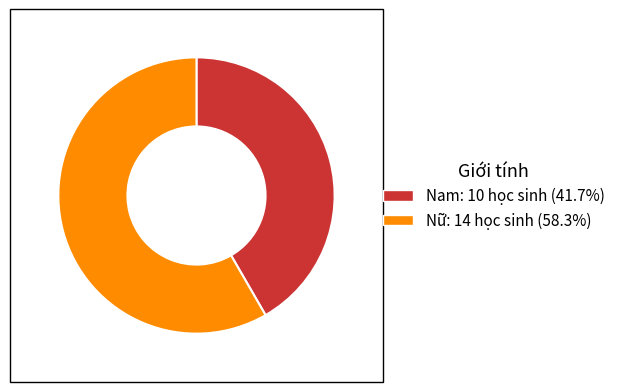

Rank the categories by value from lowest to highest.

Nam, Nữ